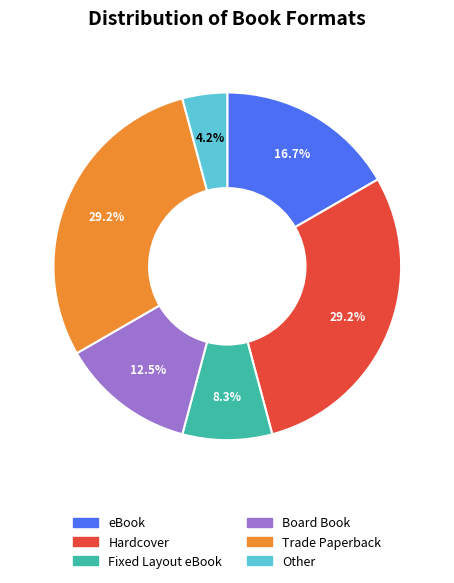

To the nearest percent, what portion does Trade Paperback represent?

29%